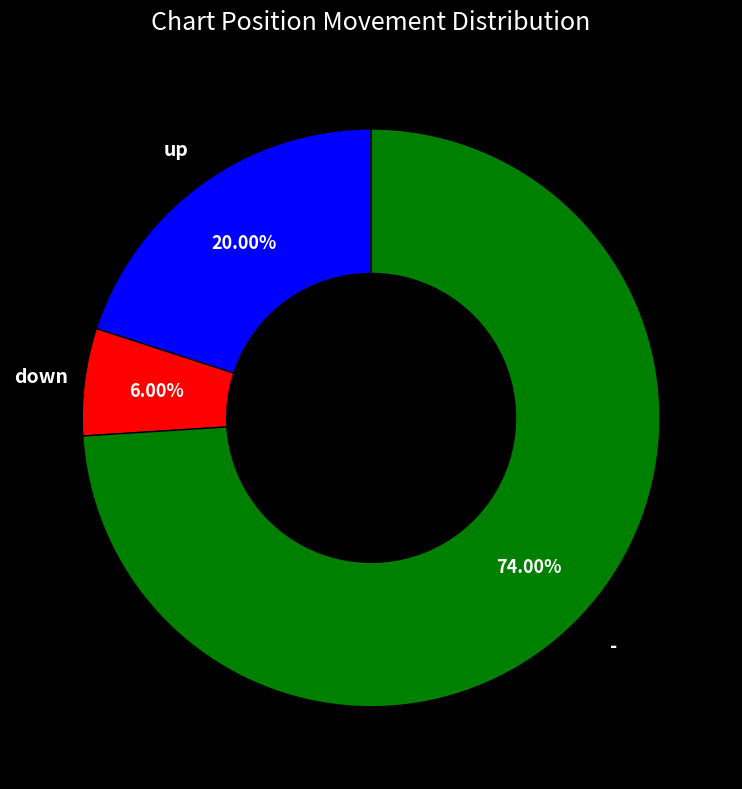

Is there a majority slice in this chart?

Yes